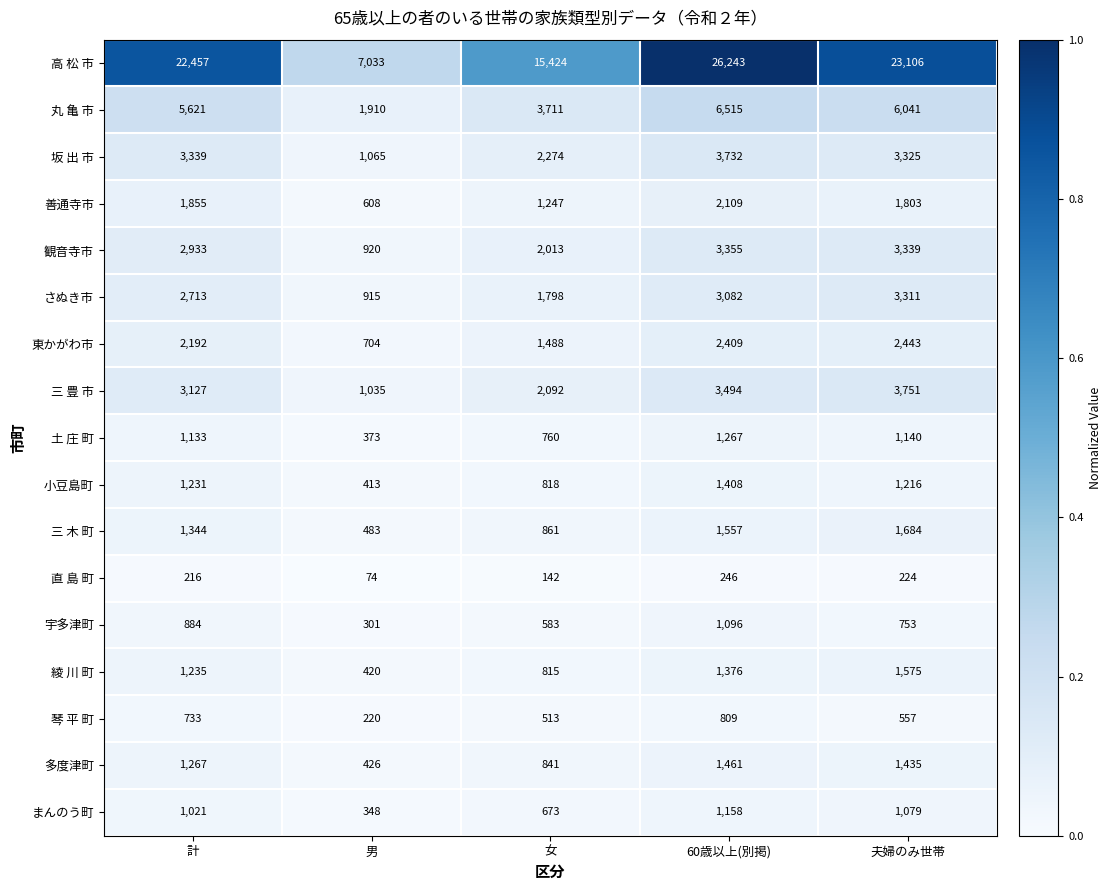

What is the maximum value shown in the chart?

26243